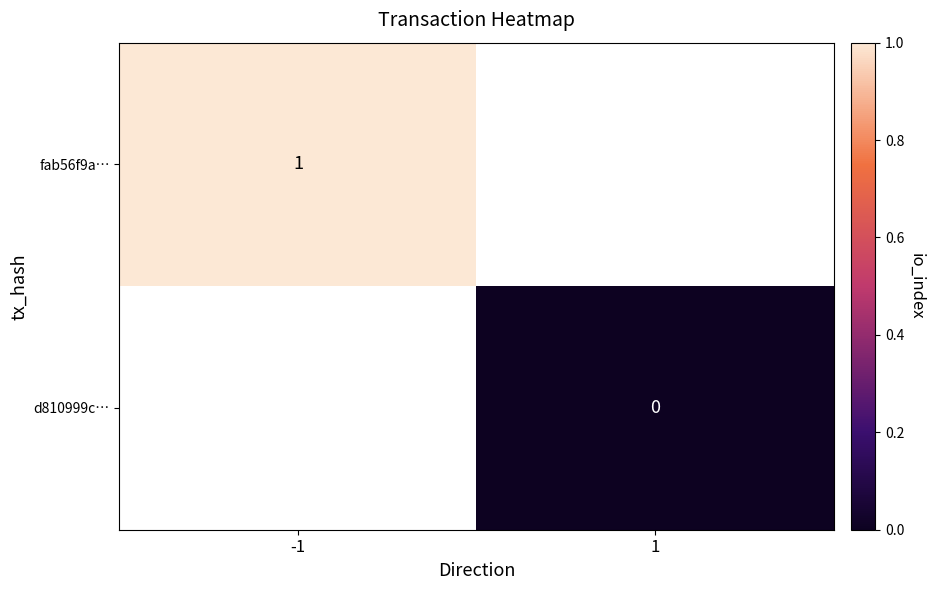

The fab56f9a… series shows 2 at -1. True or false?

False